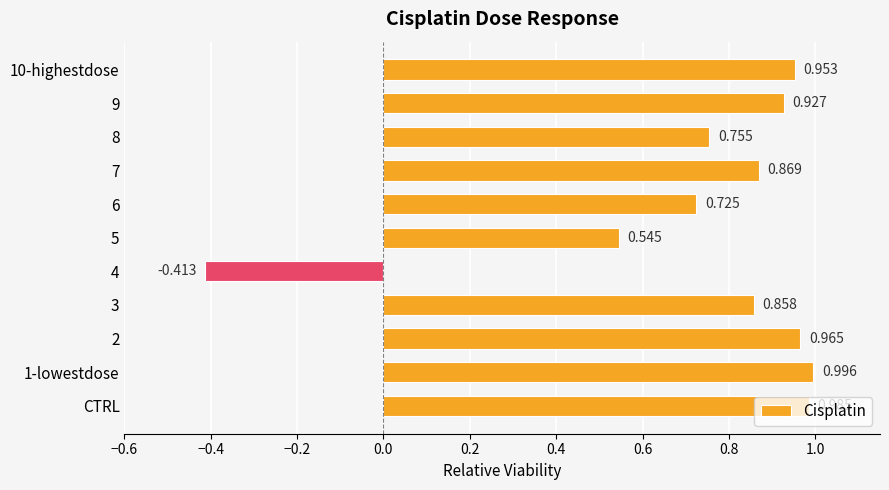

What is the average value?

0.7